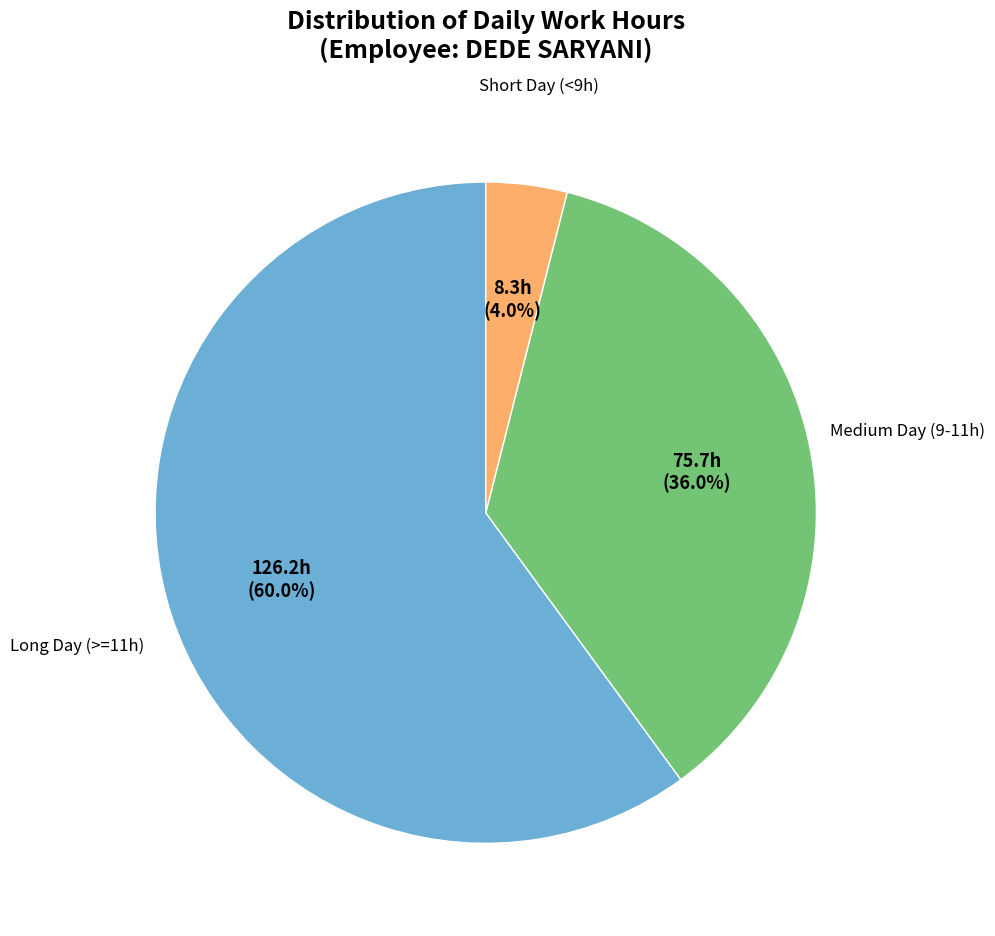

Is there any slice that represents more than half of the pie?

Yes